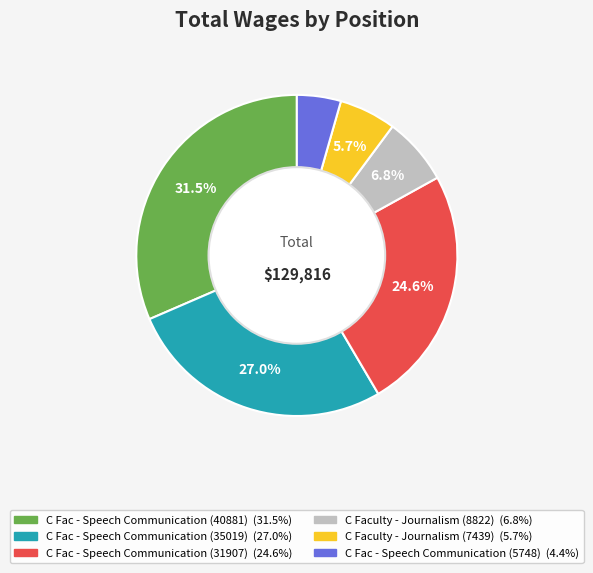

How many slices are in this pie chart?

6